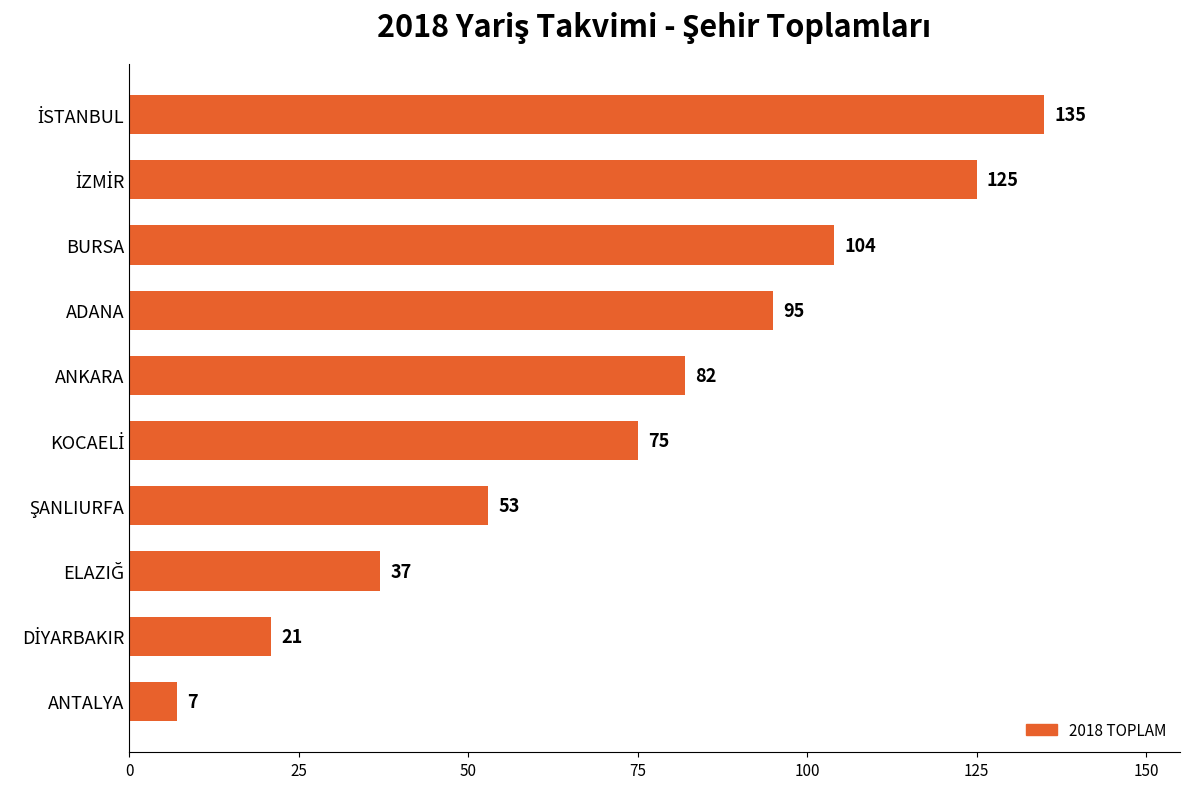

Approximately how many times larger is the value at ADANA compared to ANKARA?

1.2